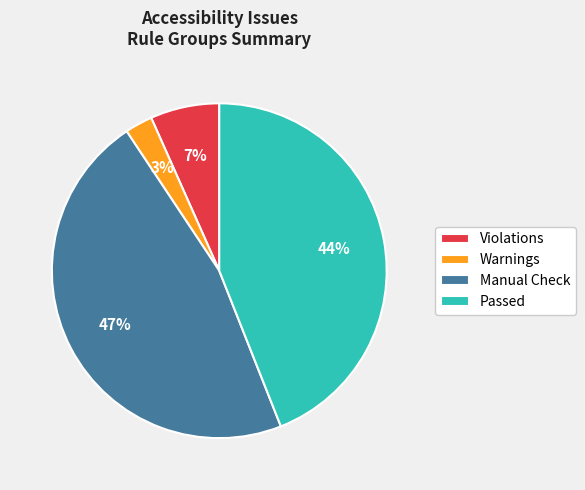

Does any single category account for the majority?

No